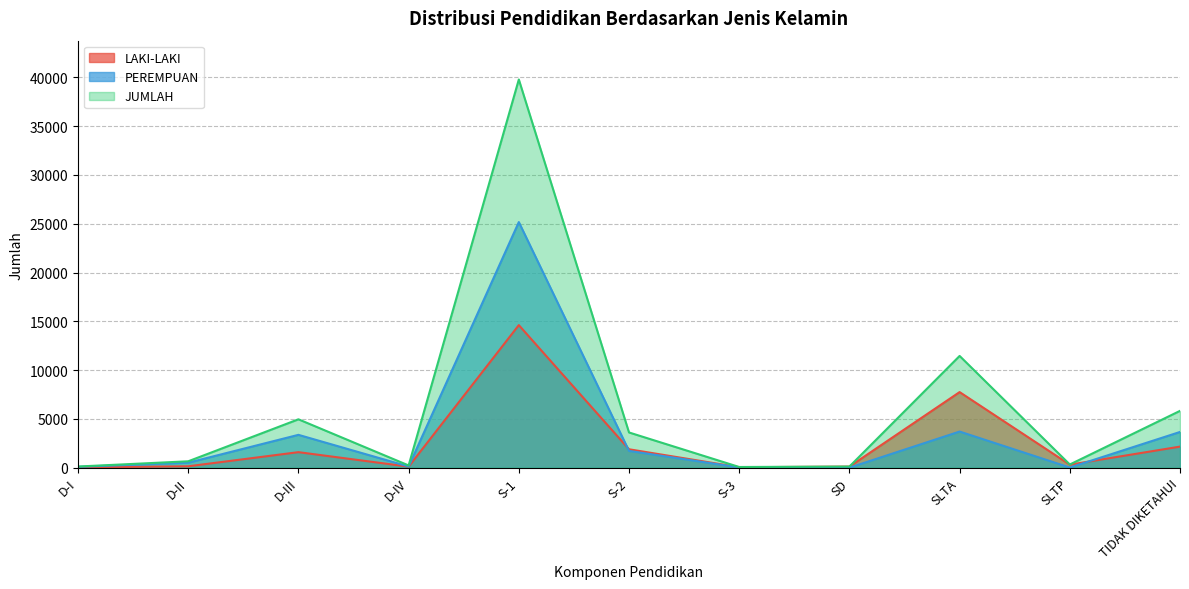

What are all the series names shown in the legend?

LAKI-LAKI, PEREMPUAN, JUMLAH